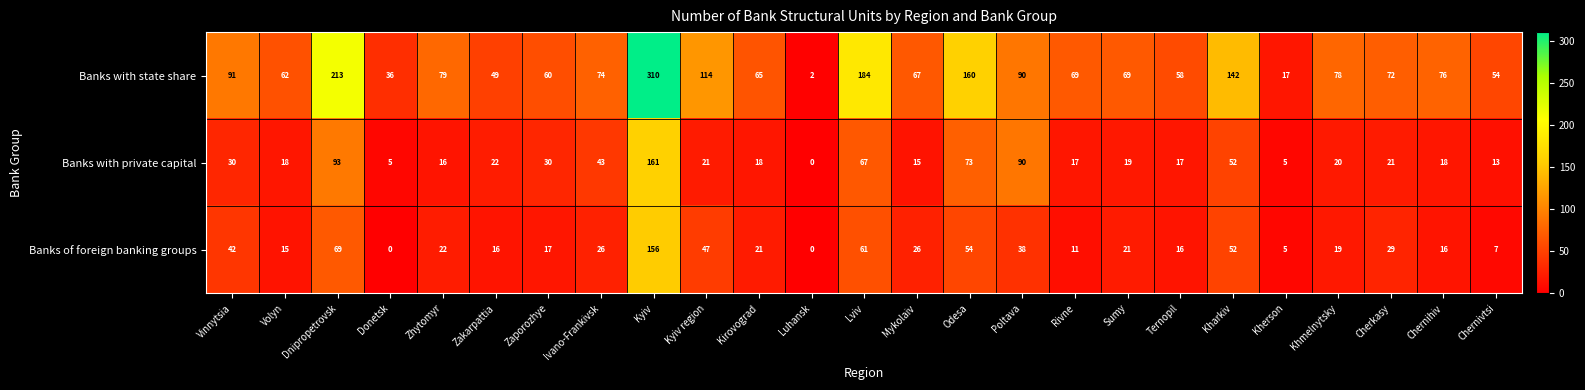

Which series changed the most between Dnipropetrovsk and Rivne?

Banks with state share